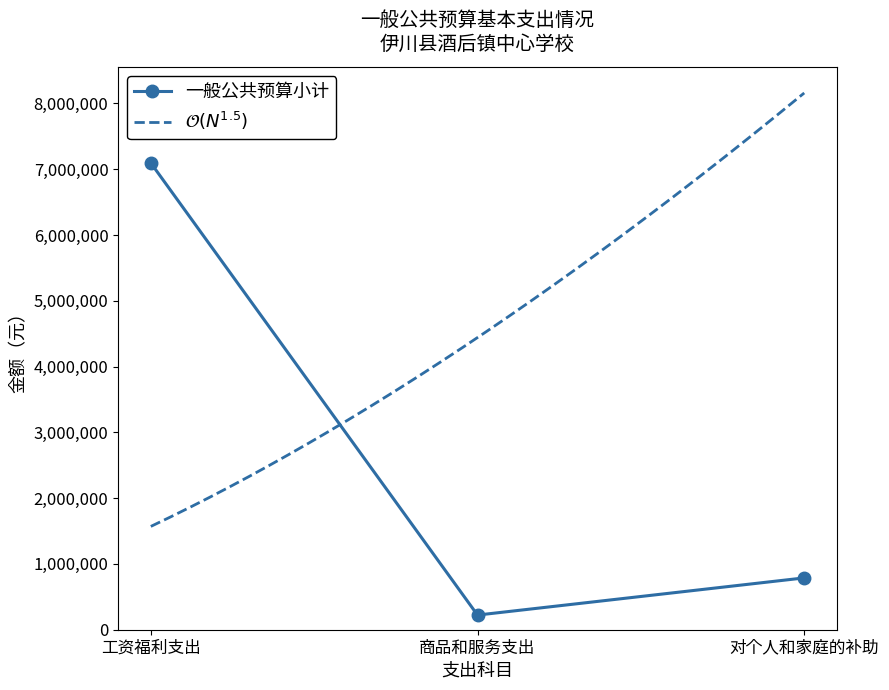

Is it true that the value at 工资福利支出 is 2980308.0?

False